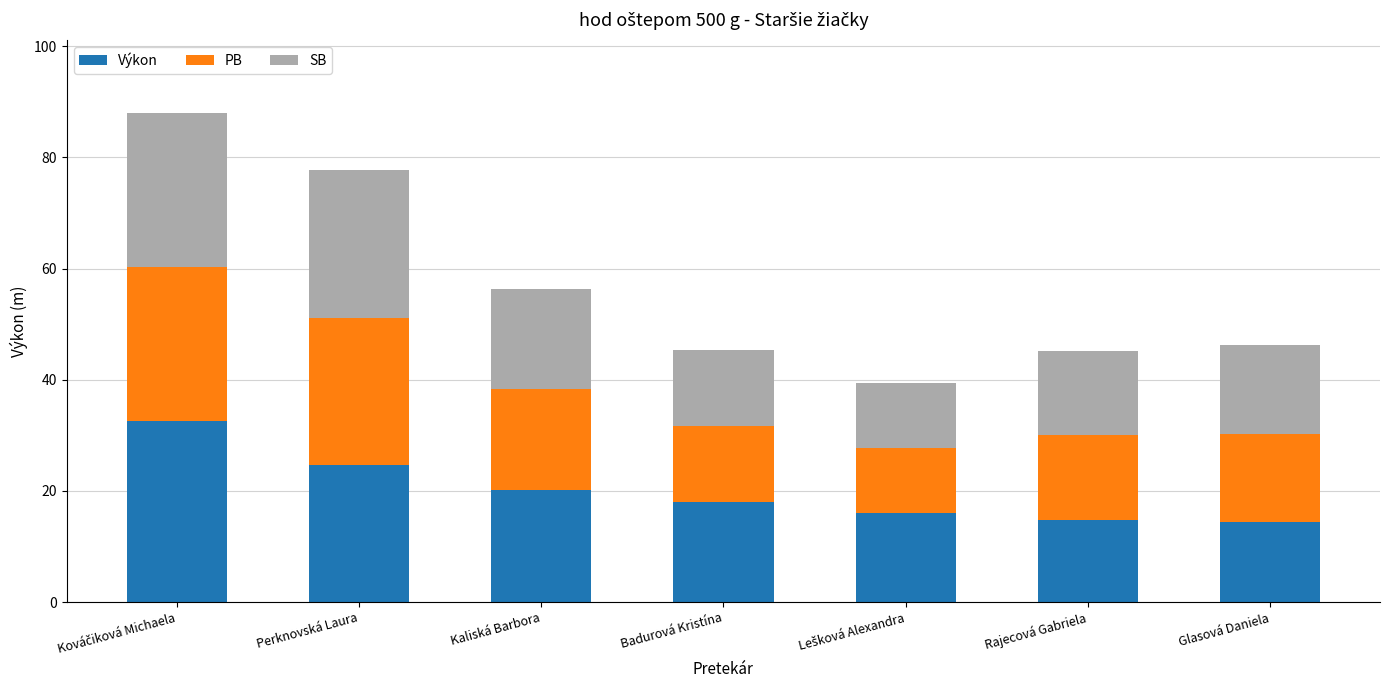

What is the total value across all series at Perknovská Laura?

77.7